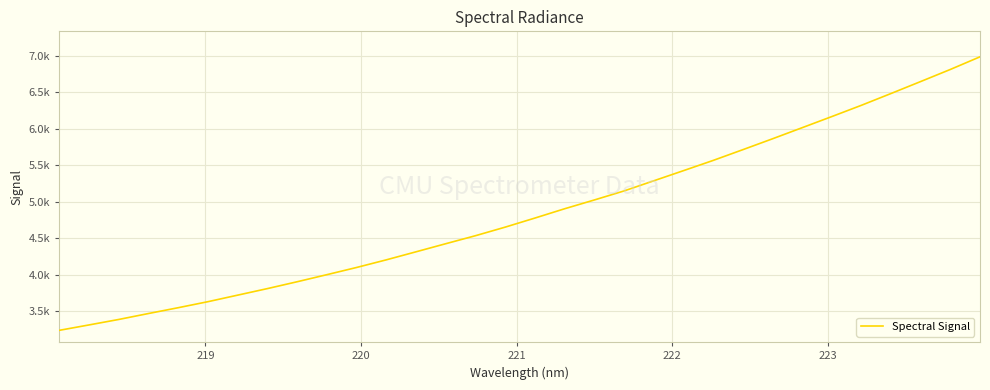

Does the chart have visible grid lines?

Yes